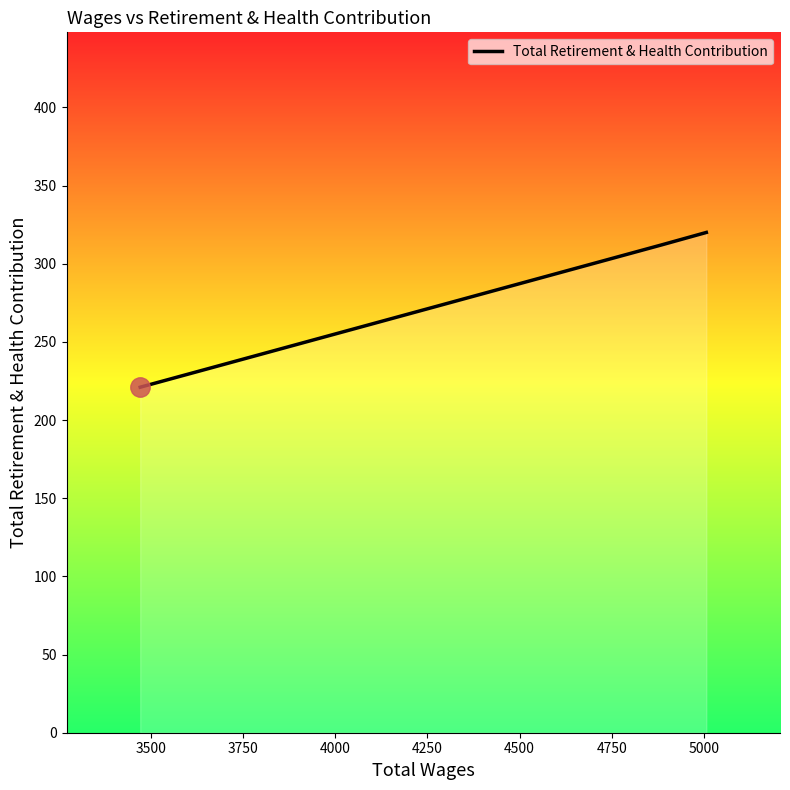

What is the smallest value displayed?

221